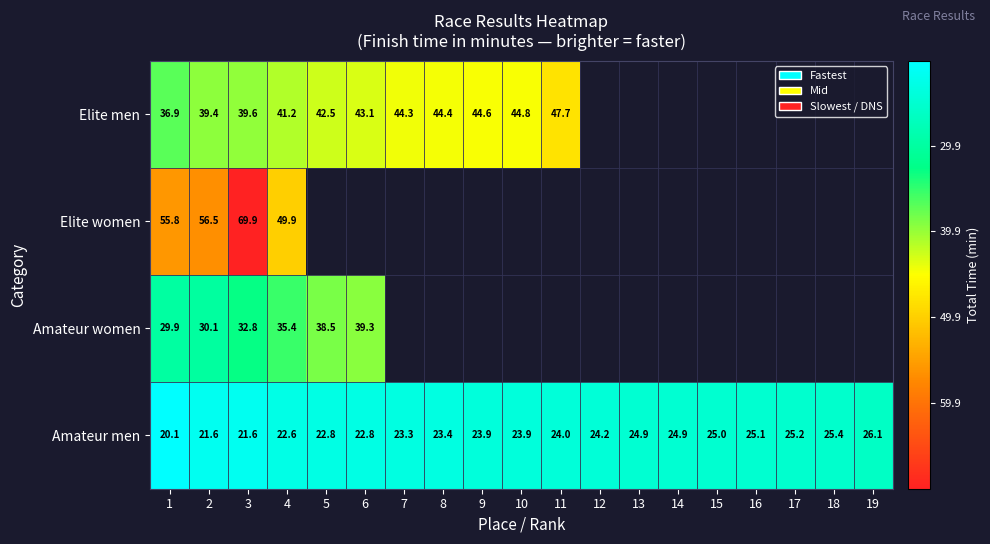

Rank the series at 2 from lowest to highest value.

Amateur men, Amateur women, Elite men, Elite women